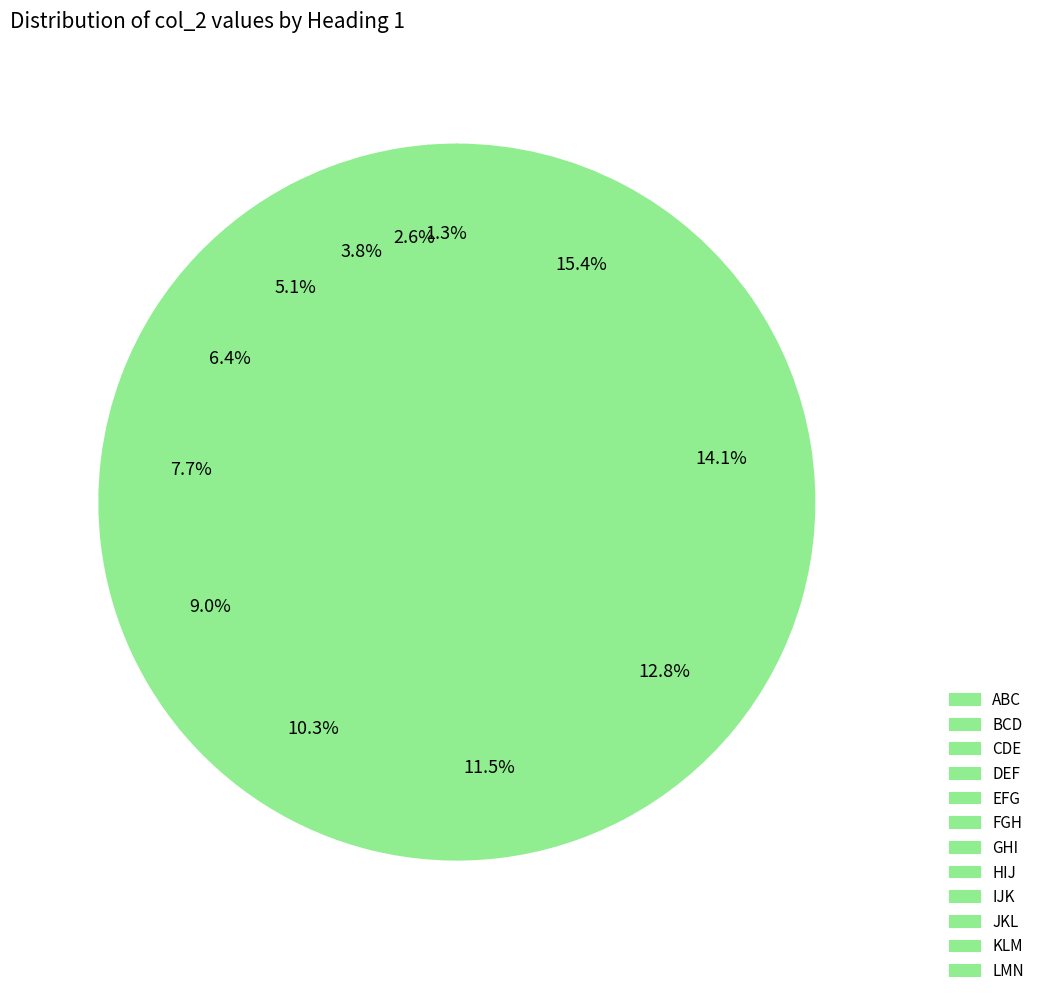

True or false: DEF accounts for 13% of the total.

False